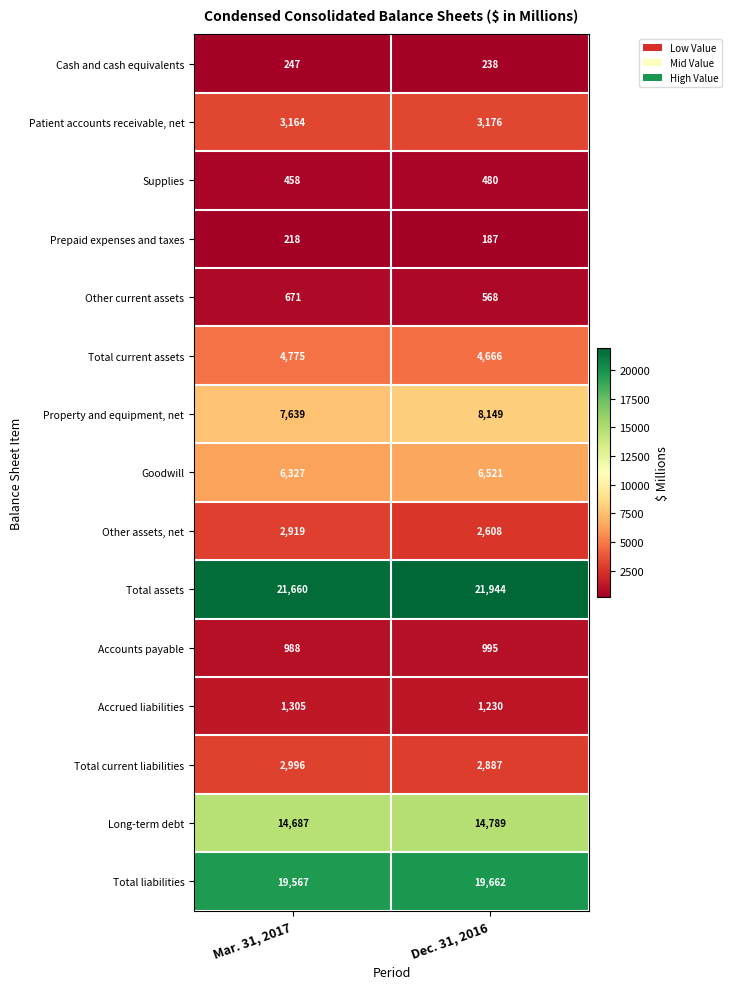

Which label corresponds to the largest value in the chart?

Dec. 31, 2016